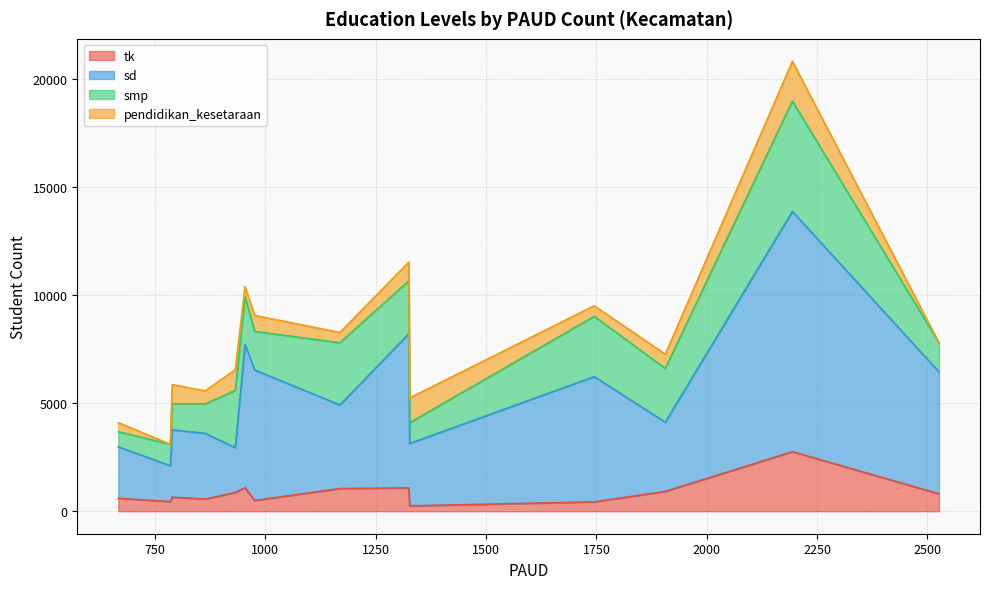

What is the maximum value for tk?

2755